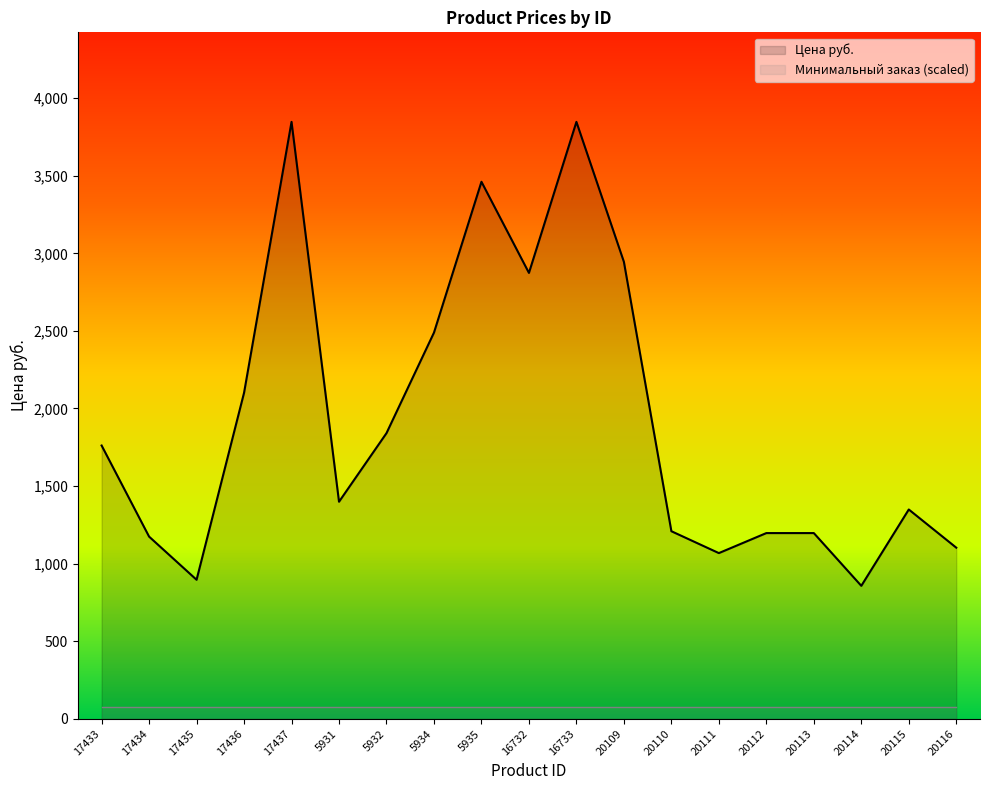

Reading left to right, transcribe all the data shown in this chart.

1761.3	1174.2	896.1	2101.2	3847.0	1399.0	1841.0	2489.0	3461.0	2873.7	3847.0	2945.0	1209.0	1068.0	1197.0	1197.0	857.0	1349.0	1103.0